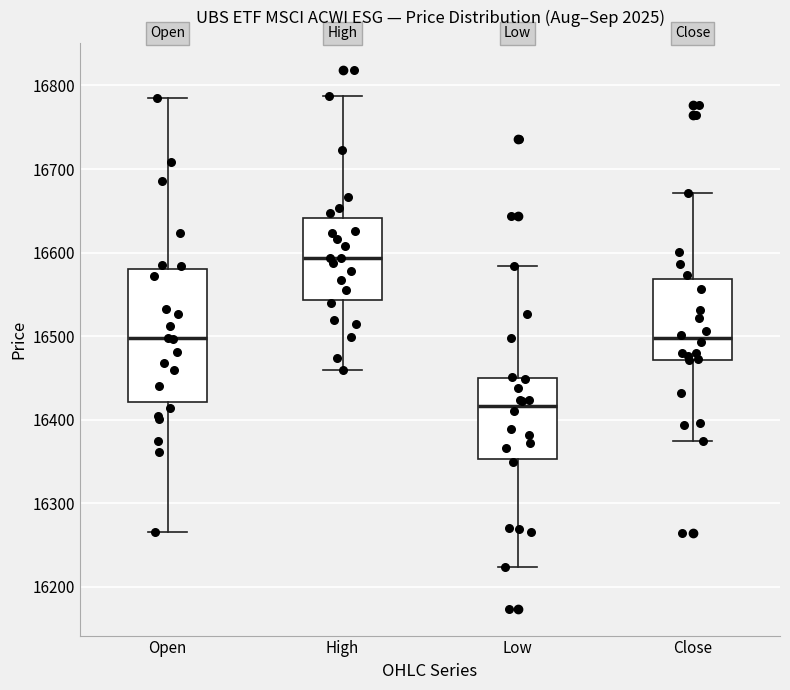

Reading left to right, read every box against the y-axis: the position of its median line, the range the box covers, and the ends of its whiskers. The values are not printed on the chart, so give them approximately, as read against the axis.

Open: median 16500, box 16420 to 16580, whiskers 16270 to 16790
High: median 16590, box 16540 to 16640, whiskers 16460 to 16790
Low: median 16420, box 16350 to 16450, whiskers 16220 to 16580
Close: median 16500, box 16470 to 16570, whiskers 16380 to 16670